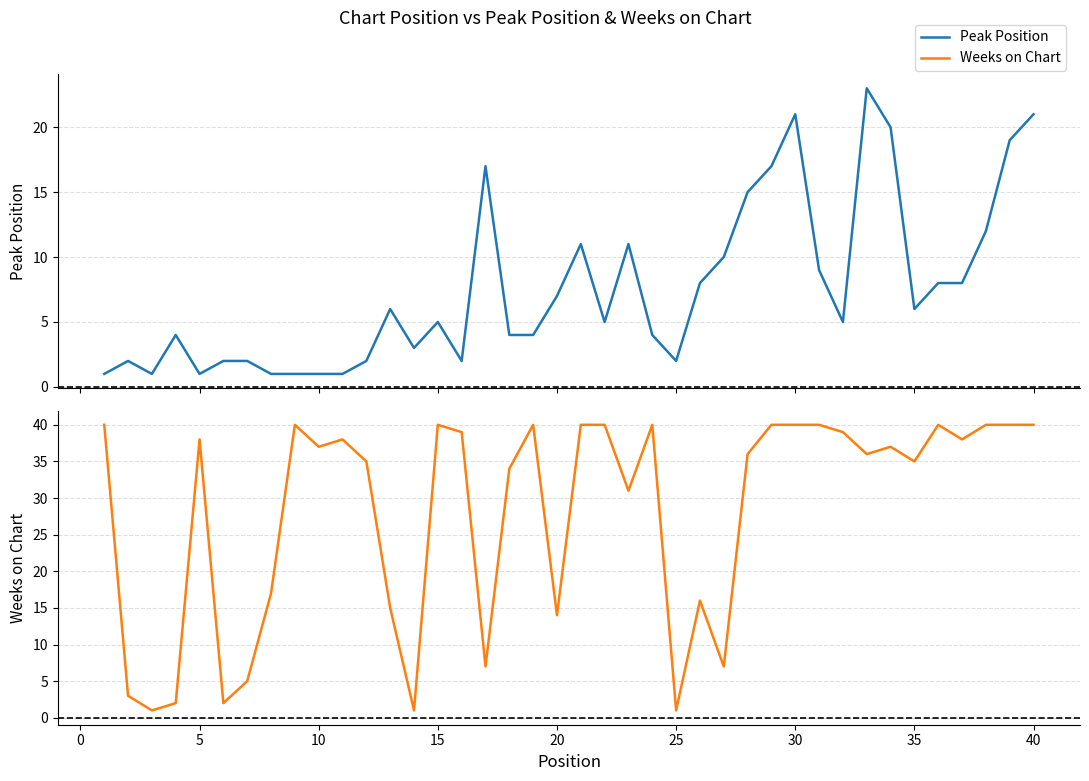

What is the value of the Weeks on Chart point at the 13th from the left?

15